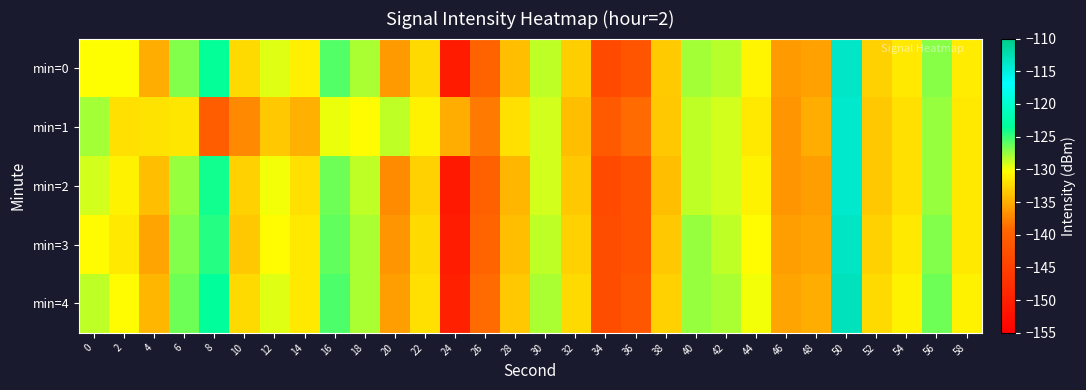

Reading left to right, extract all data points from this chart.

min=0: 0=-130.3	2=-130.4	4=-135.1	6=-126.9	8=-123.6	10=-132.4	12=-129.4	14=-131.2	16=-125.7	18=-128.1	20=-136.2	22=-132.4	24=-150.7	26=-139.6	28=-133.9	30=-128.5	32=-133.2	34=-143.4	36=-142.0	38=-133.2	40=-127.9	42=-128.5	44=-130.8	46=-136.1	48=-135.7	50=-113.6	52=-133.0	54=-131.5	56=-127.1	58=-131.3
min=1: 0=-127.8	2=-132.1	4=-131.8	6=-131.7	8=-140.5	10=-137.1	12=-133.4	14=-134.9	16=-129.8	18=-130.4	20=-128.5	22=-131.0	24=-135.0	26=-138.0	28=-132.0	30=-129.0	32=-134.0	34=-141.0	36=-139.0	38=-133.5	40=-128.5	42=-129.0	44=-131.5	46=-136.5	48=-135.0	50=-114.0	52=-133.5	54=-132.0	56=-127.5	58=-131.5
min=2: 0=-129.0	2=-131.0	4=-134.0	6=-127.5	8=-124.0	10=-133.0	12=-130.0	14=-132.0	16=-126.5	18=-128.5	20=-137.0	22=-133.0	24=-151.0	26=-140.0	28=-134.5	30=-129.0	32=-133.5	34=-143.5	36=-142.0	38=-134.0	40=-128.5	42=-129.0	44=-131.0	46=-136.5	48=-136.0	50=-114.0	52=-133.5	54=-132.0	56=-127.5	58=-131.5
min=3: 0=-130.5	2=-131.5	4=-135.5	6=-127.0	8=-124.5	10=-133.5	12=-130.5	14=-131.5	16=-126.0	18=-128.0	20=-136.5	22=-132.5	24=-150.5	26=-139.5	28=-134.0	30=-128.5	32=-133.0	34=-143.0	36=-142.0	38=-133.5	40=-127.5	42=-128.5	44=-130.5	46=-136.0	48=-135.5	50=-113.5	52=-133.0	54=-131.5	56=-127.0	58=-131.5
min=4: 0=-128.5	2=-130.5	4=-134.5	6=-126.5	8=-123.5	10=-132.5	12=-129.5	14=-131.5	16=-125.5	18=-128.0	20=-136.0	22=-132.0	24=-150.0	26=-139.0	28=-133.5	30=-128.0	32=-132.5	34=-143.0	36=-141.5	38=-133.0	40=-127.5	42=-128.0	44=-130.0	46=-135.5	48=-135.0	50=-113.0	52=-132.5	54=-131.0	56=-126.5	58=-131.0